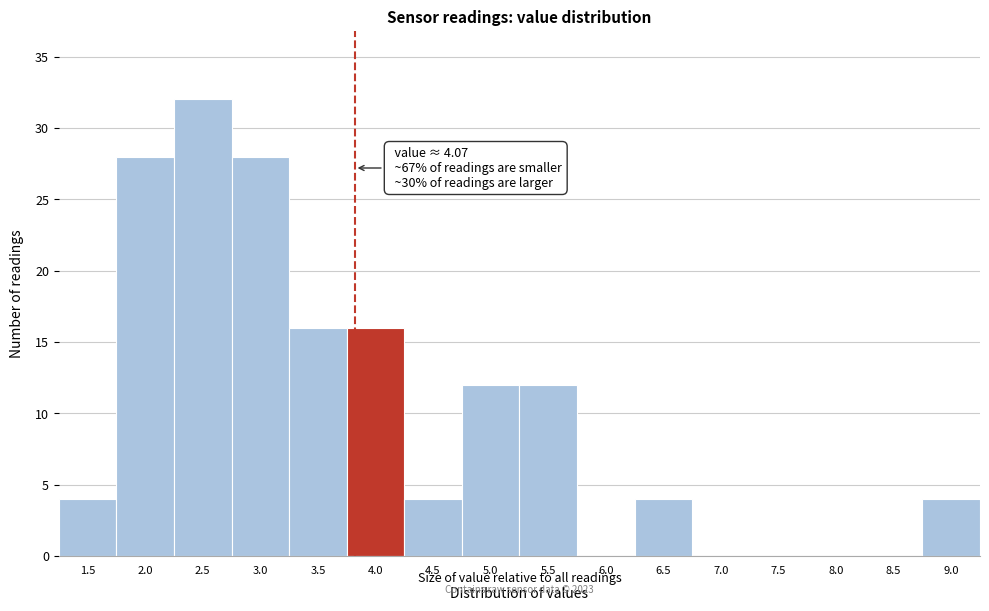

Reading left to right, transcribe all the data shown in this chart.

1.5=4	2.0=28	2.5=32	3.0=28	3.5=16	4.0=16	4.5=4	5.0=12	5.5=12	6.0=0	6.5=4	7.0=0	7.5=0	8.0=0	8.5=0	9.0=4